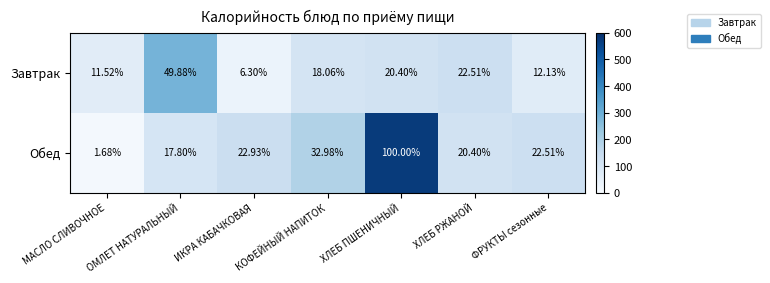

What is the maximum value shown in the chart?

100.0